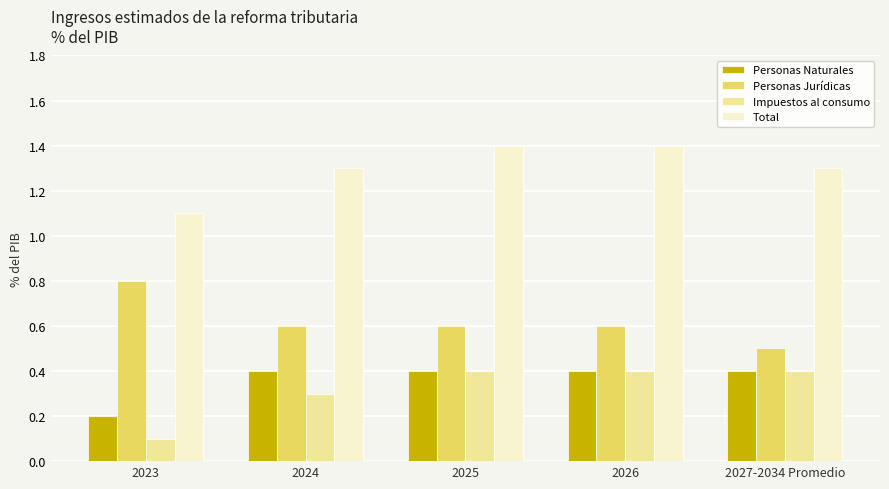

What is the value of the Personas Jurídicas bar at the 3rd from the left?

0.6